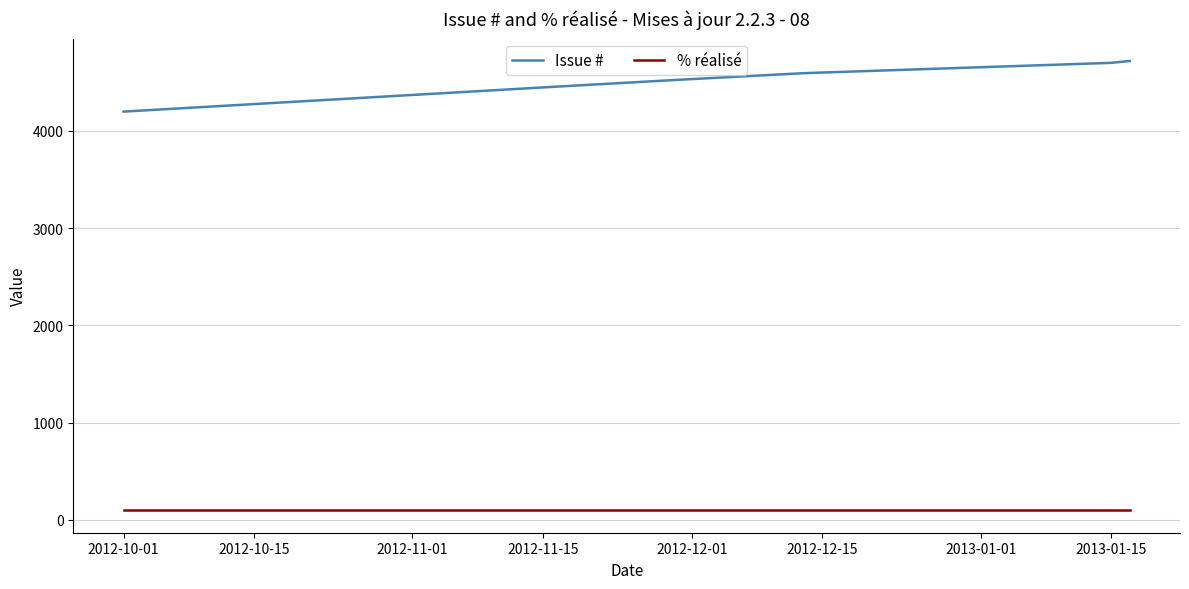

What is the difference between the maximum and second lowest values in the Issue # series?

266